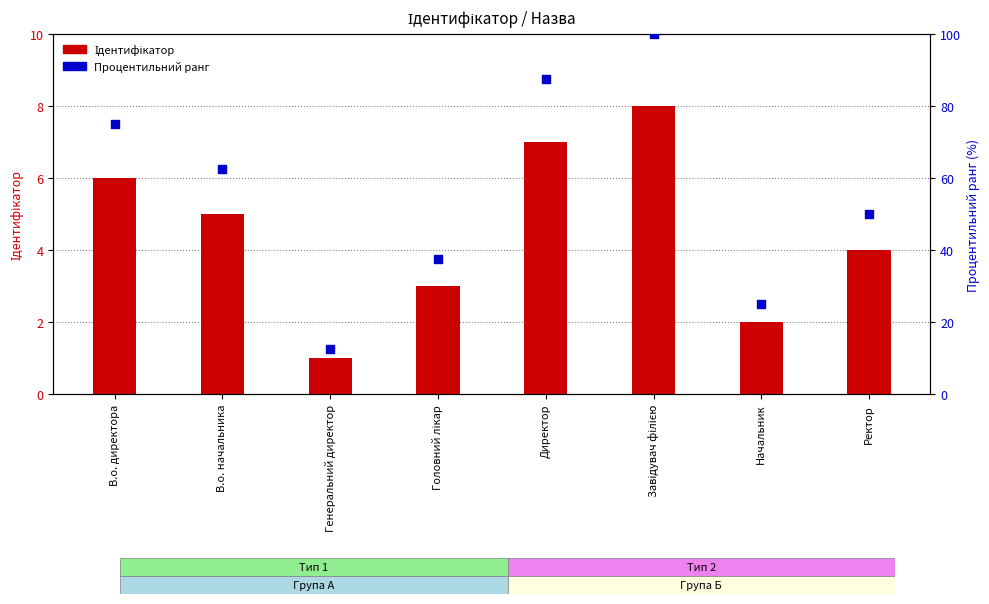

Which series has the largest total across all categories?

Процентильний ранг